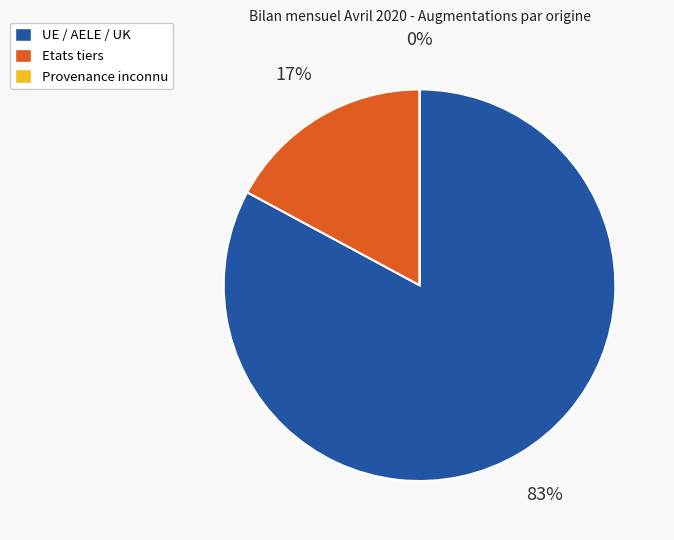

Between UE / AELE / UK and Etats tiers, which is larger?

UE / AELE / UK